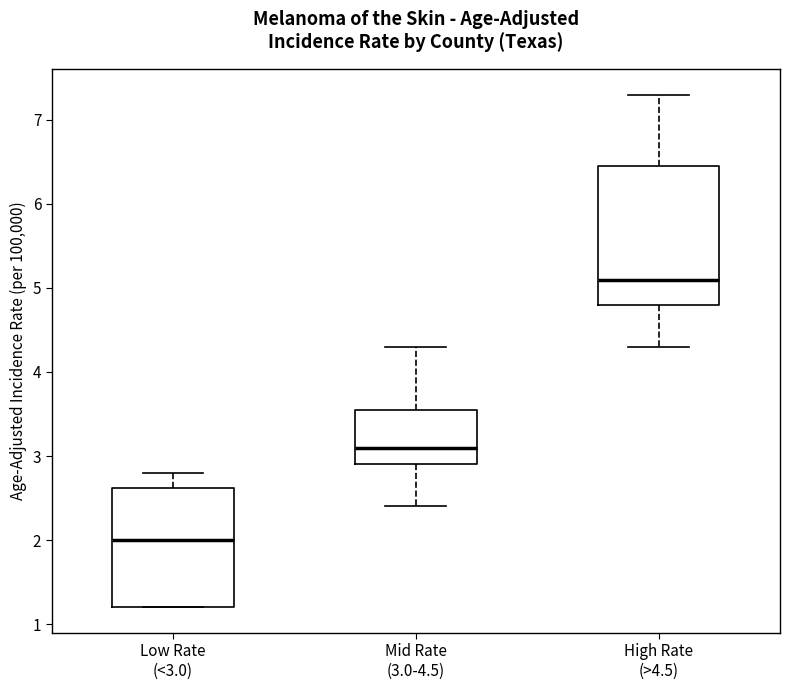

Where is the lower edge of the box for Low Rate (<3.0) on the y-axis? The values are not printed on the chart, so give them approximately, as read against the axis.

1.2